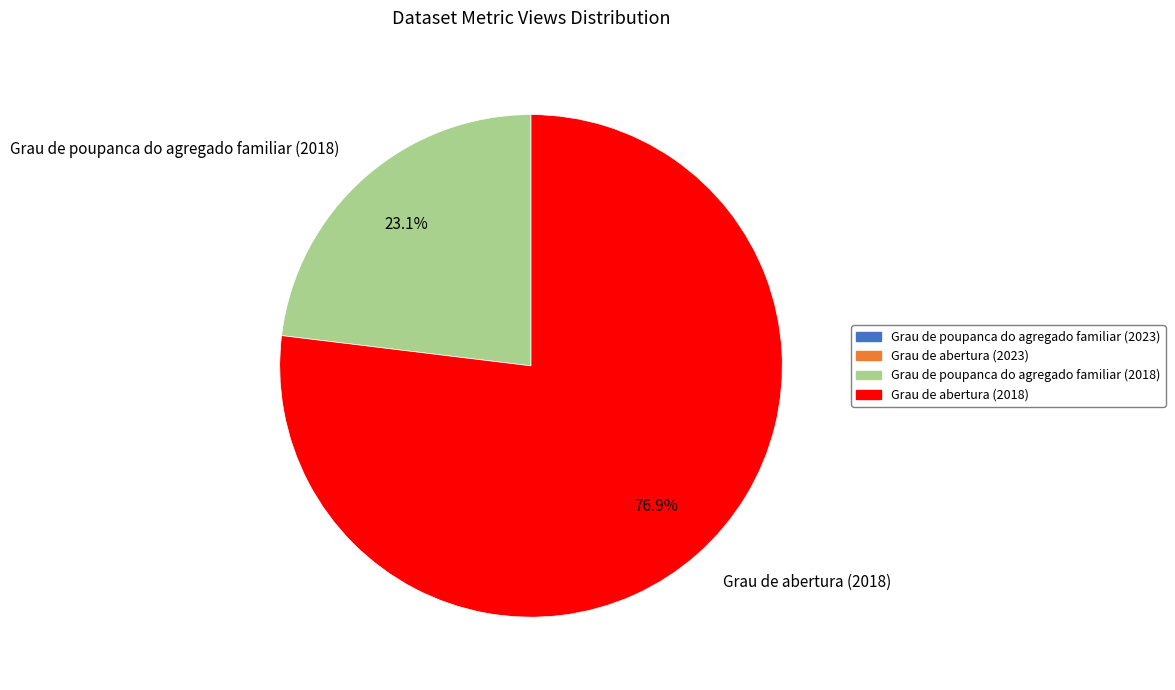

Rank the categories by value from highest to lowest.

Grau de abertura (2018), Grau de poupanca do agregado familiar (2018)